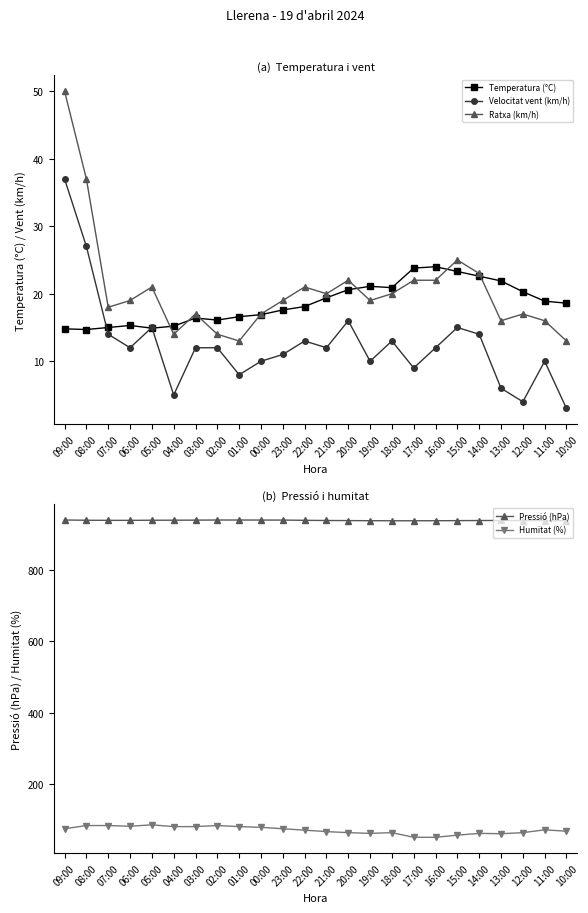

What value does the Pressió (hPa) series have at 19:00?

939.3